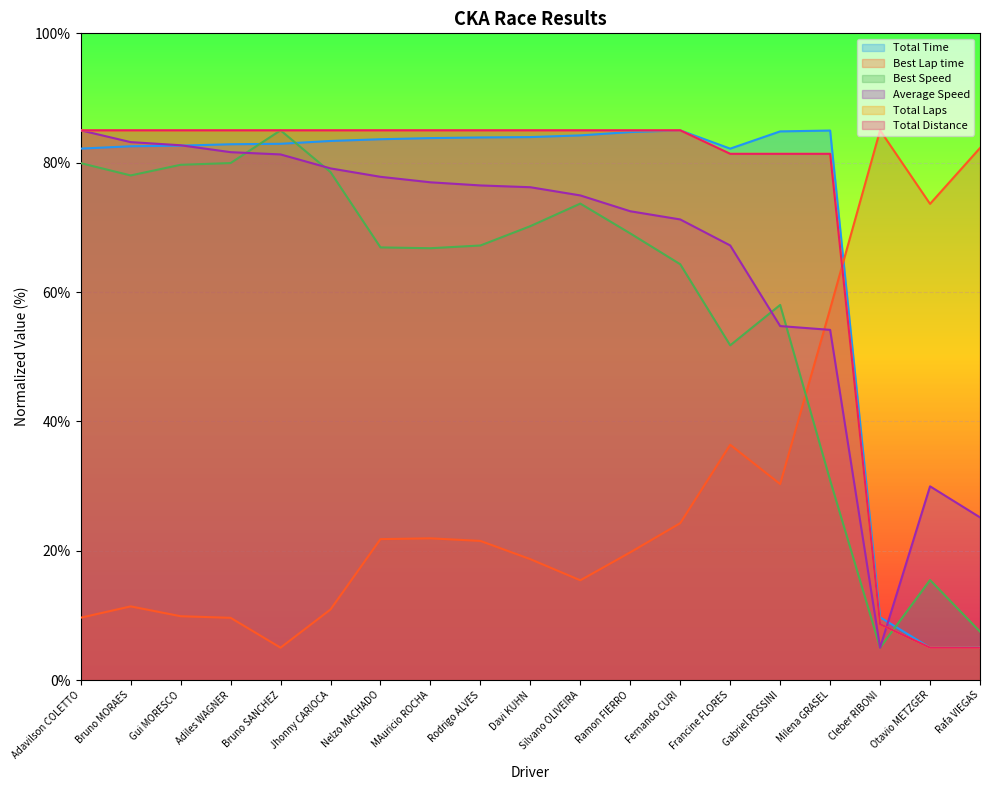

At how many categories does at least one series exceed 69?

19